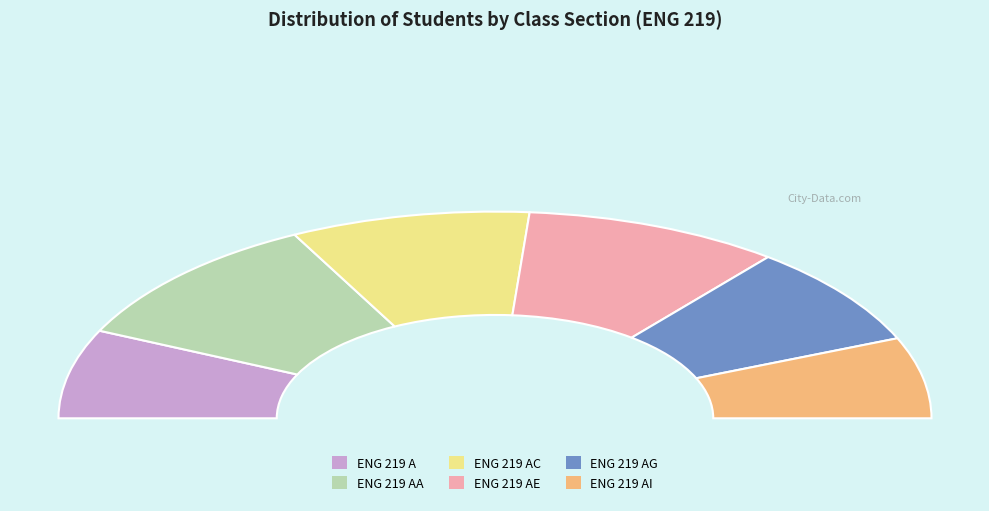

To the nearest percent, what portion does ENG 219 AE represent?

19%